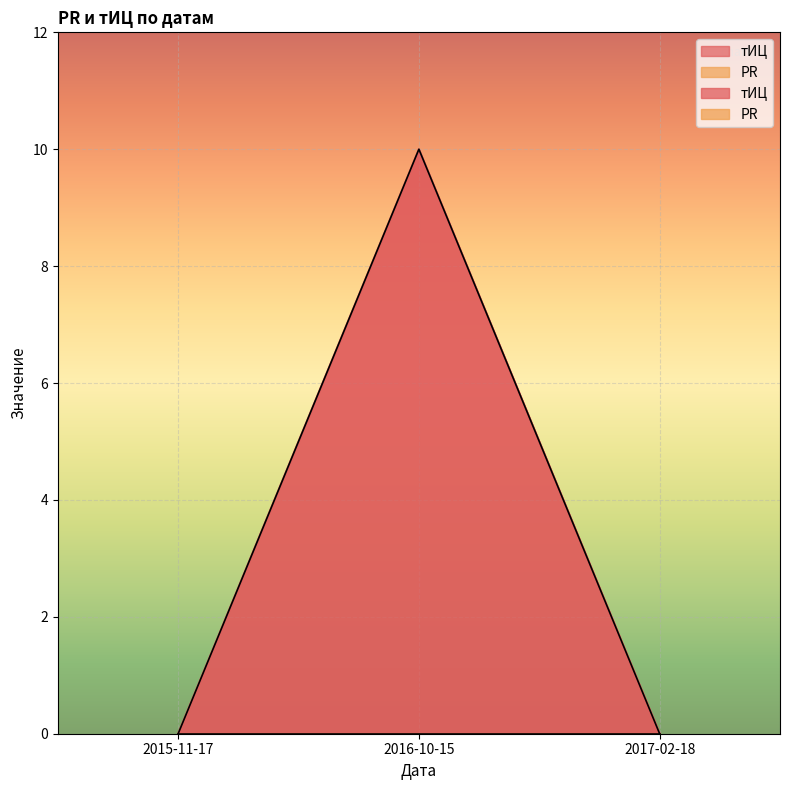

Reading left to right, what are all the values shown in this chart?

0	10	0